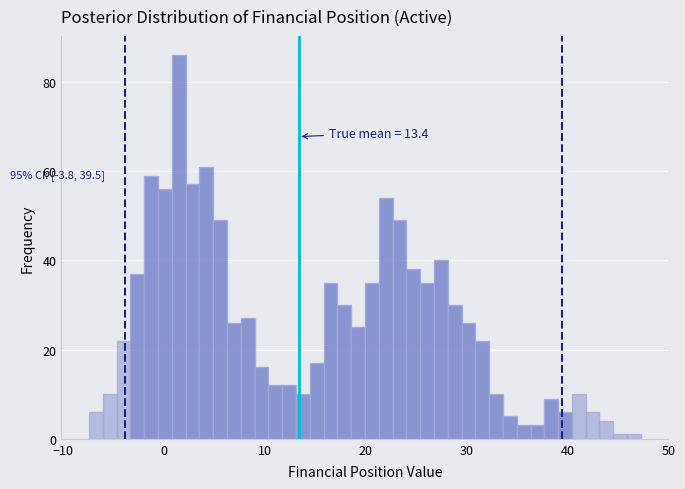

Around what value on the x-axis is the tallest bar? Give the approximate position of its centre, as read against the axis.

1